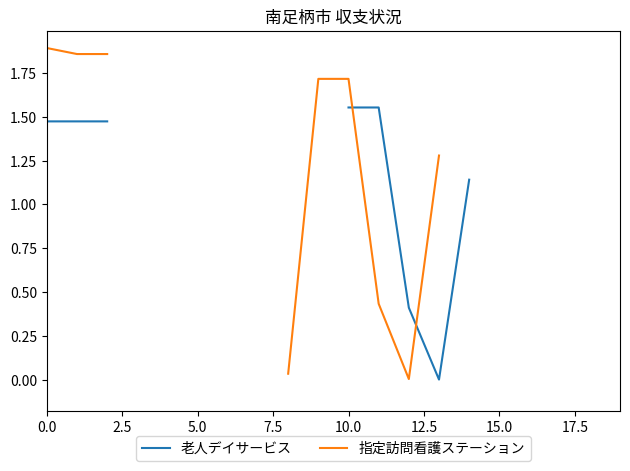

Which series has the largest range (max minus min)?

指定訪問看護ステーション